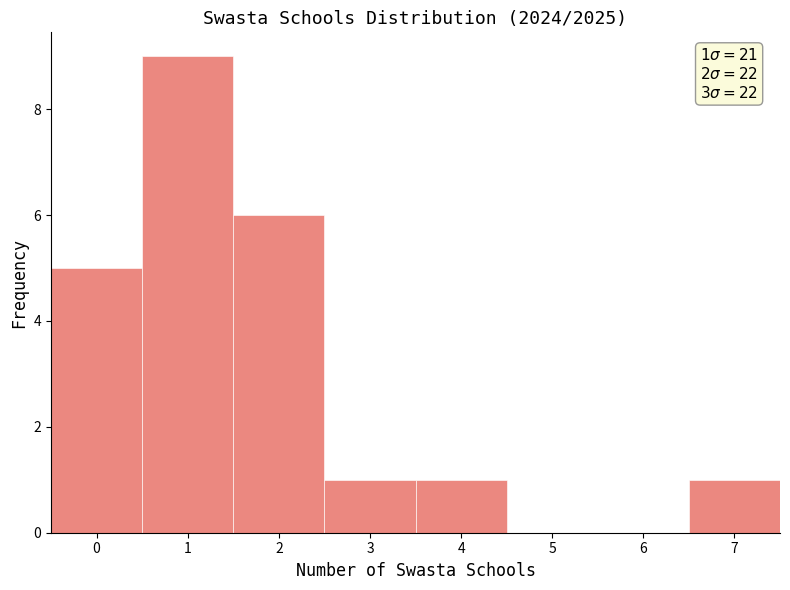

Which range on the x-axis has the tallest bar?

0.5 to 1.5